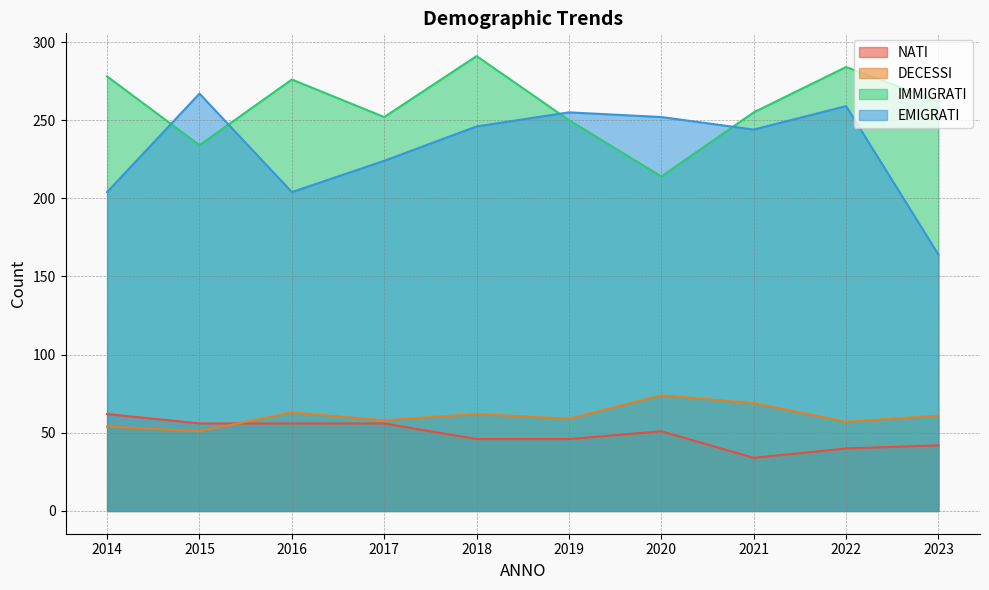

What is the difference between the maximum and minimum values in the EMIGRATI series?

103